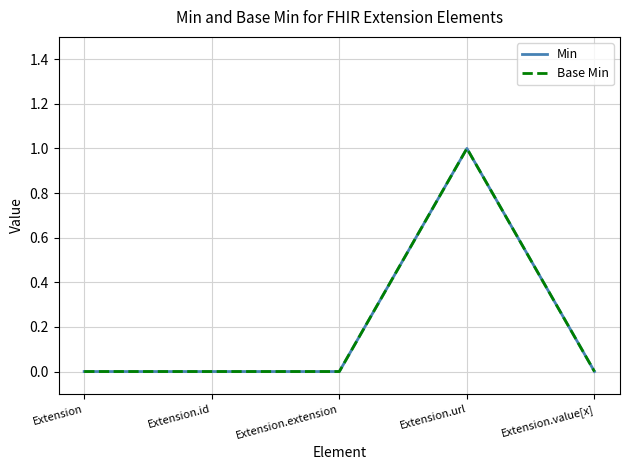

The Base Min series shows 1 at Extension. True or false?

False